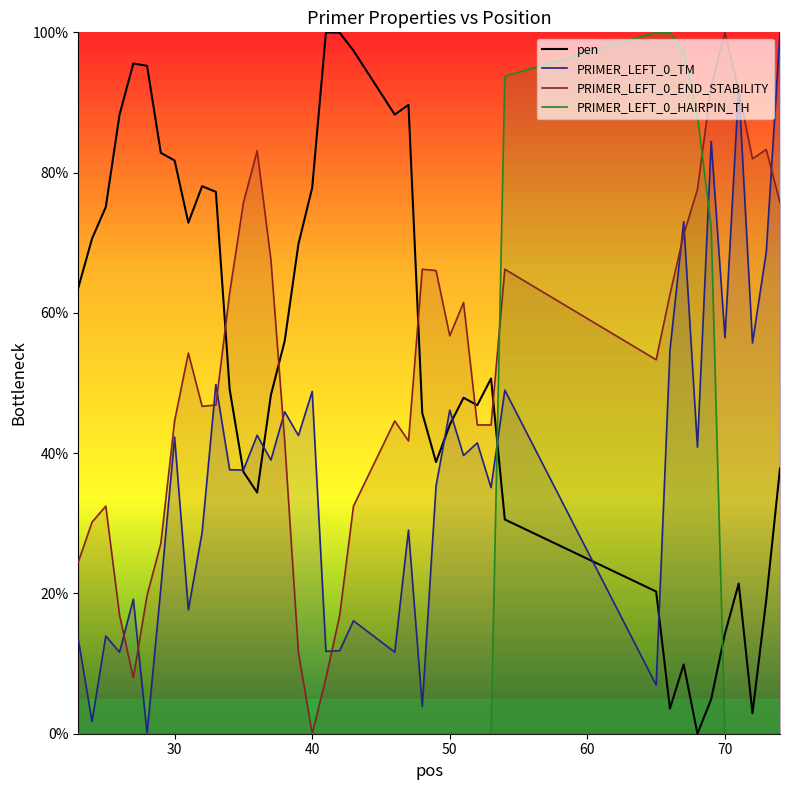

After their last crossing, which series has the higher values: PRIMER_LEFT_0_END_STABILITY or pen?

PRIMER_LEFT_0_END_STABILITY